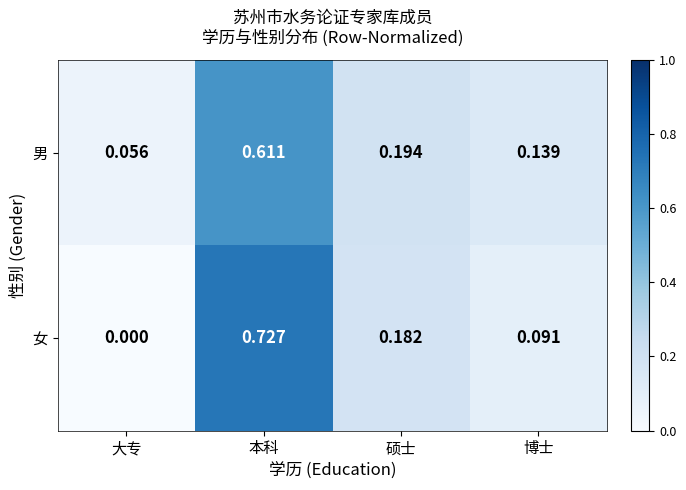

List the labels in order of 男 value, largest first.

本科, 硕士, 博士, 大专